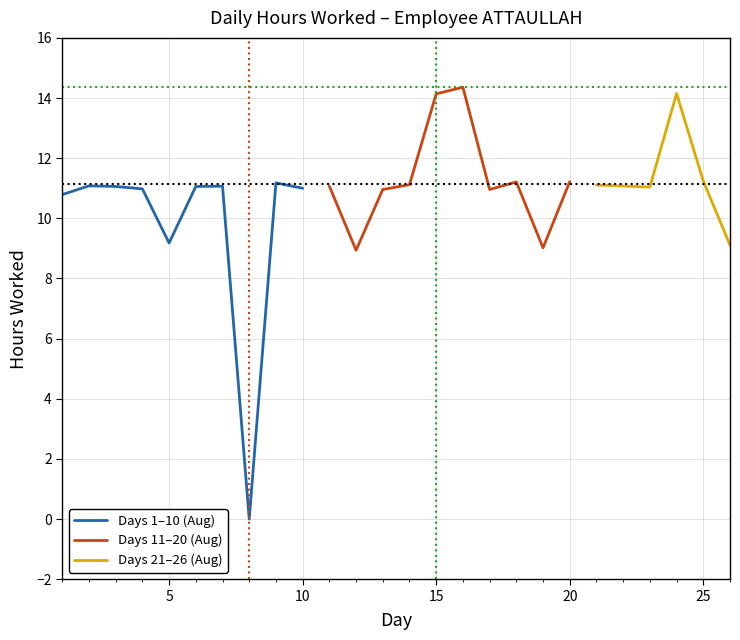

At which label is Days 1–10 (Aug) closest to 5?

5